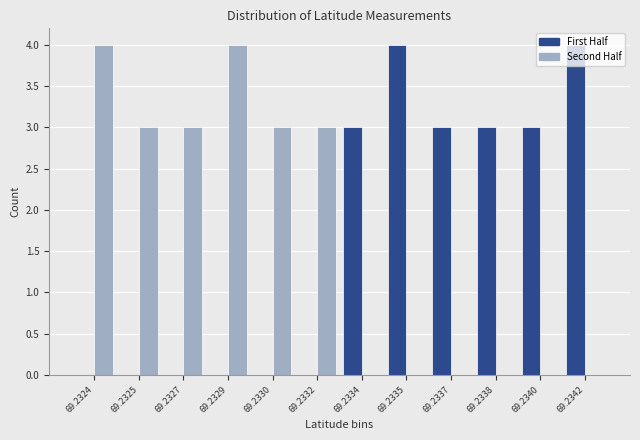

Is it true that Second Half equals -2 at 69.2340?

False